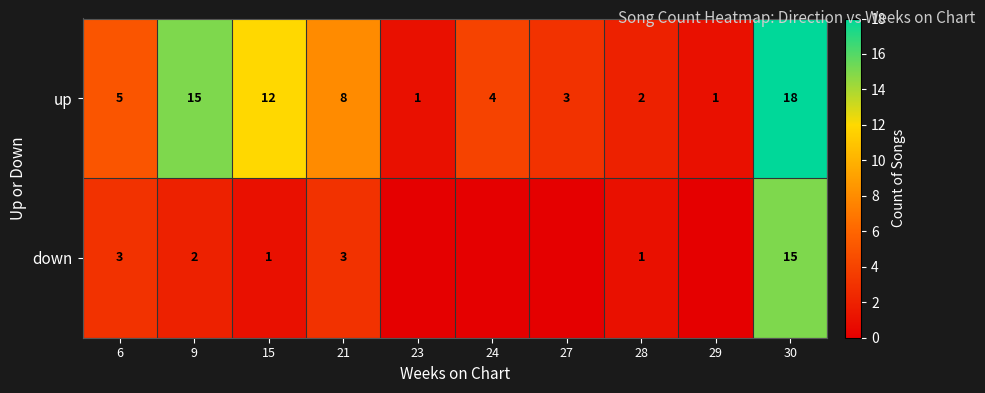

What is the highest value of the up series?

18